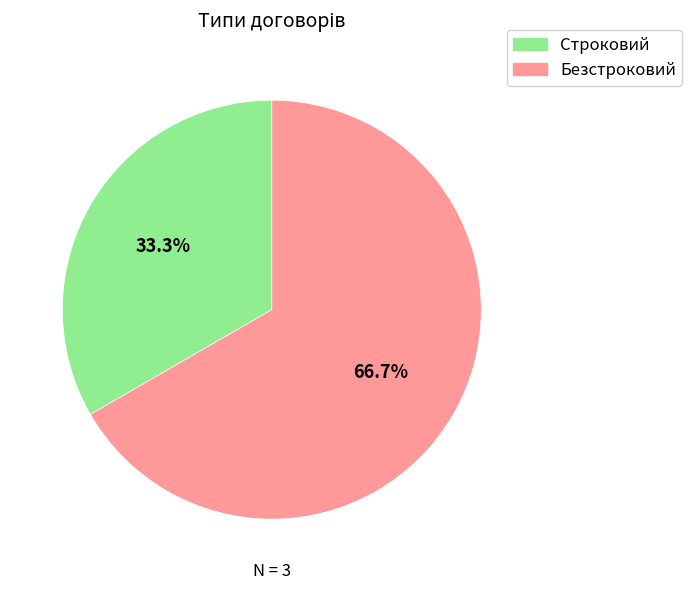

The Строковий slice represents 23% of the pie. True or false?

False